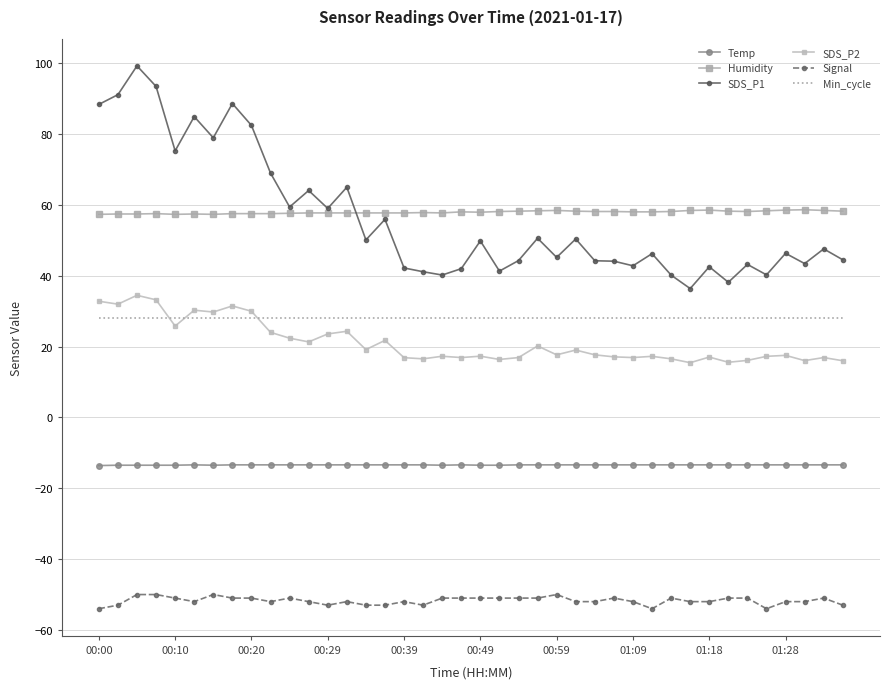

True or false: SDS_P1 and Signal cross at least once.

False